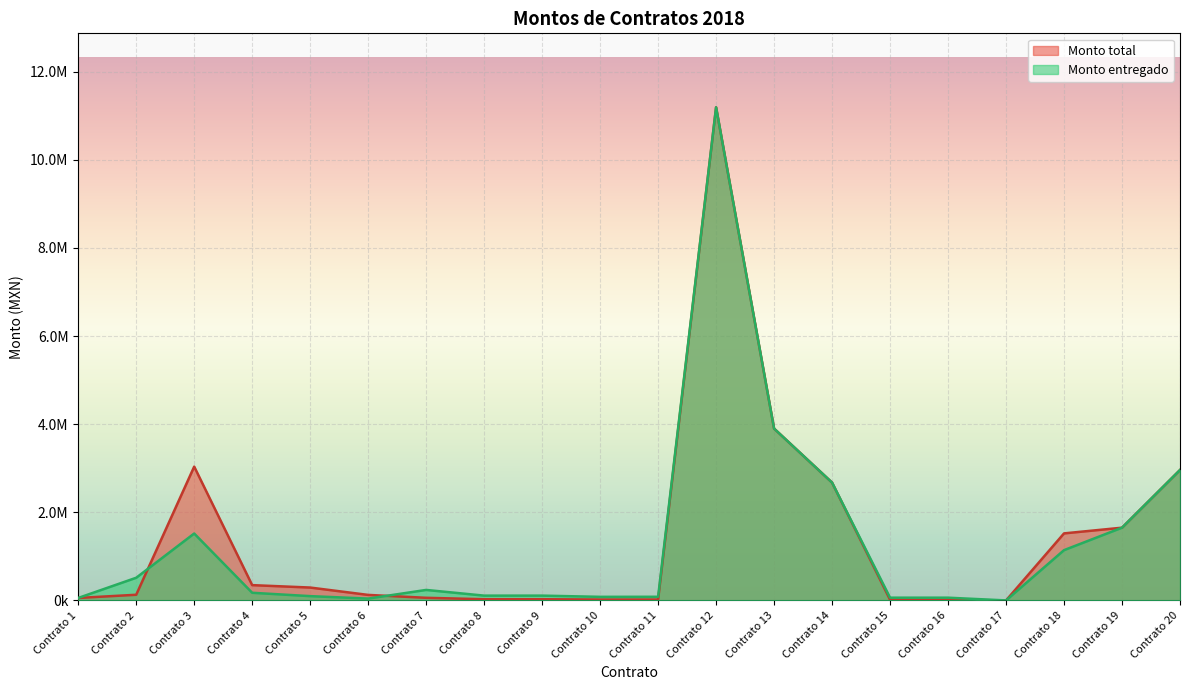

At which category does Monto total reach its first local valley?

Contrato 10